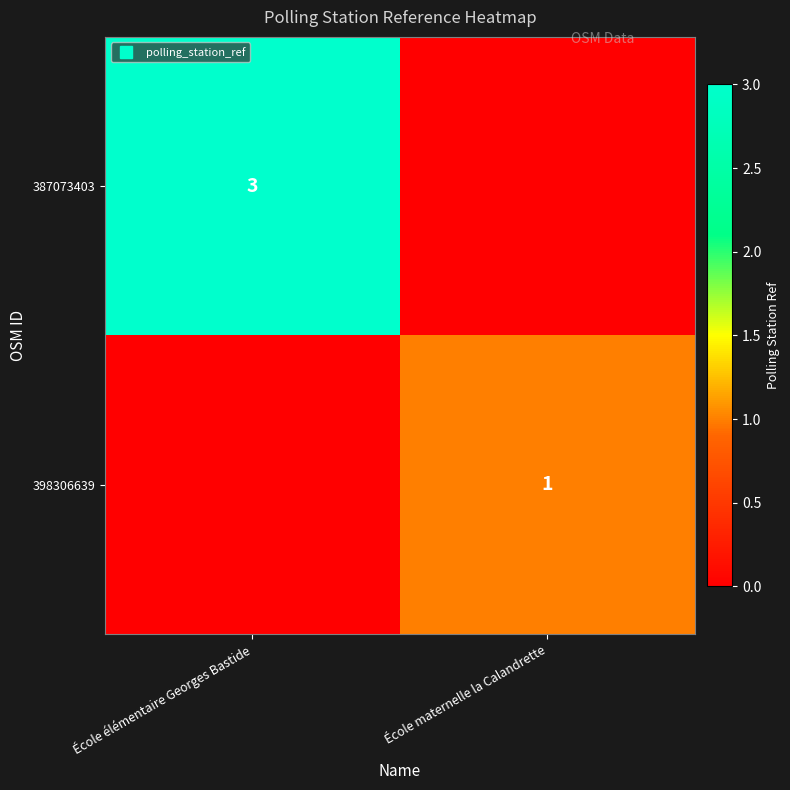

Is the value of 398306639 at École maternelle la Calandrette greater than the value of 387073403 at École maternelle la Calandrette?

Yes